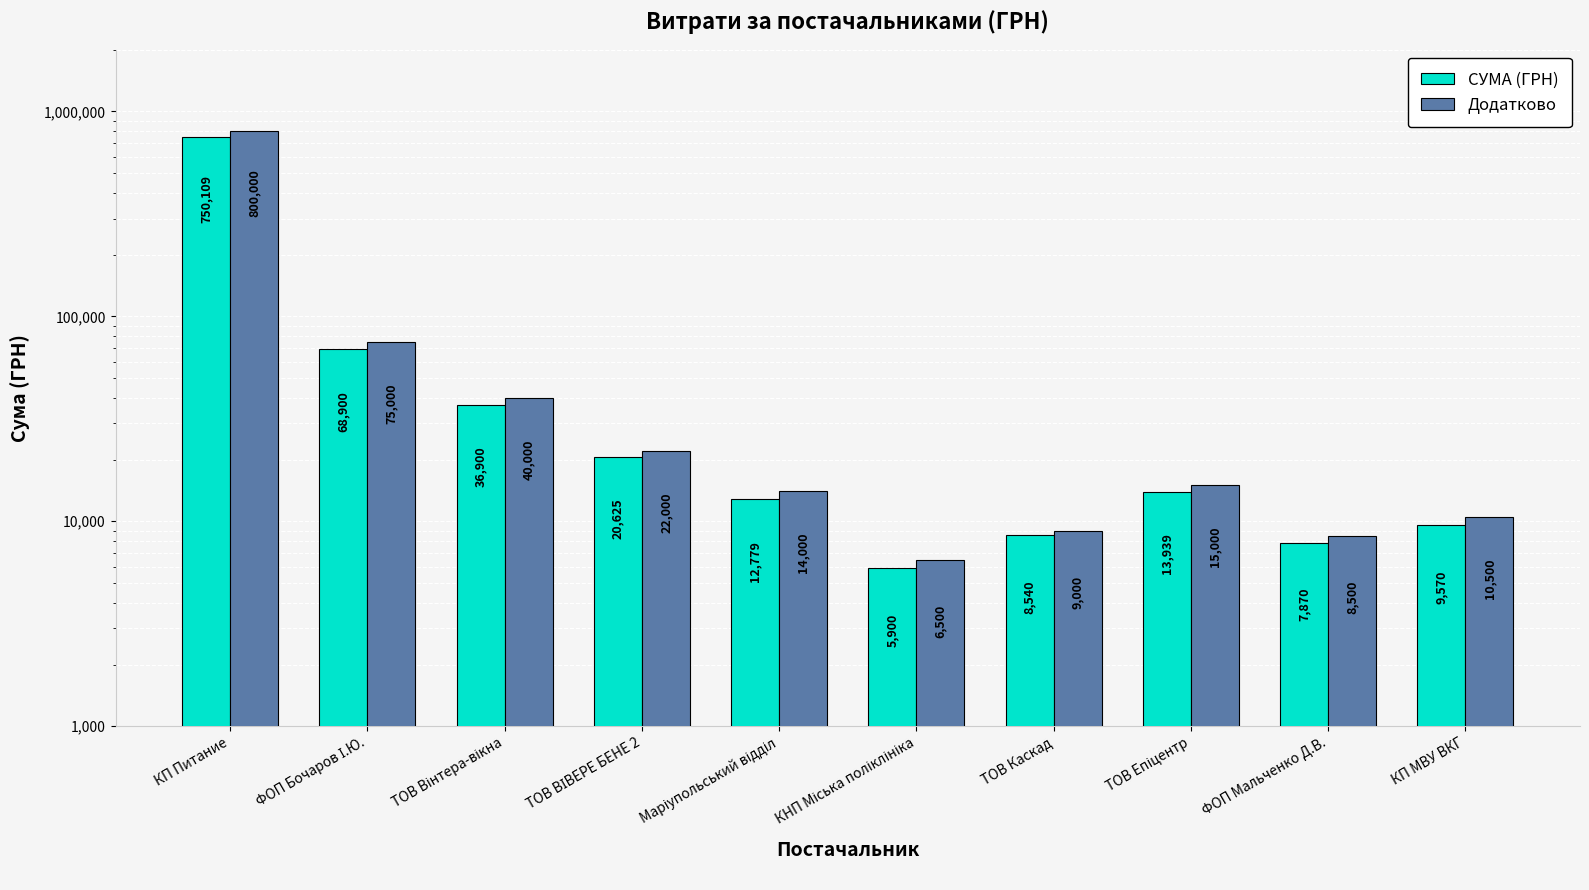

Is the value of СУМА (ГРН) at КНП Міська поліклініка greater than the value of Додатково at КП МВУ ВКГ?

No